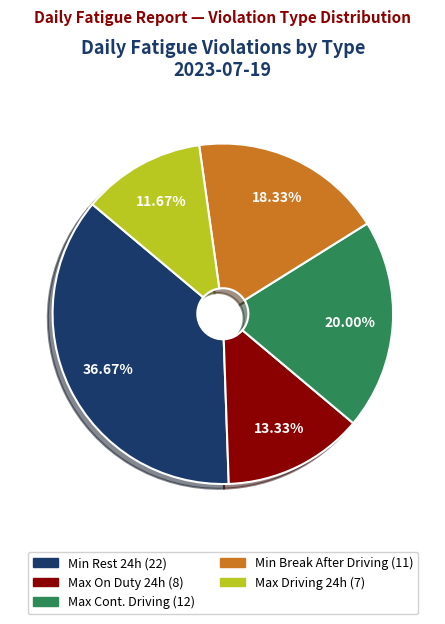

To the nearest percent, what is the average slice percentage?

20%